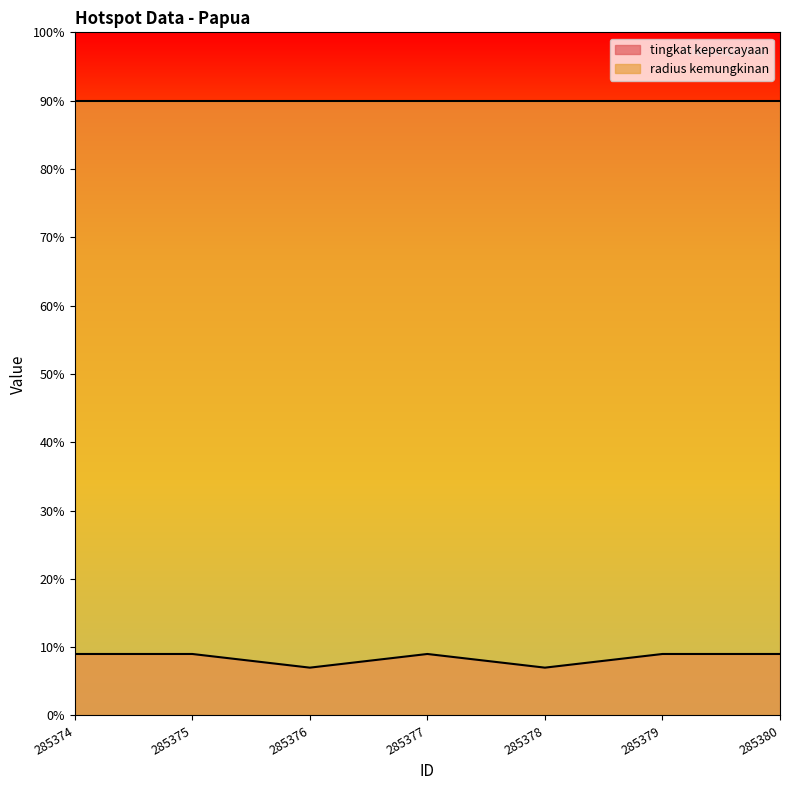

List the labels in order of value, largest first.

285374, 285375, 285377, 285379, 285380, 285376, 285378